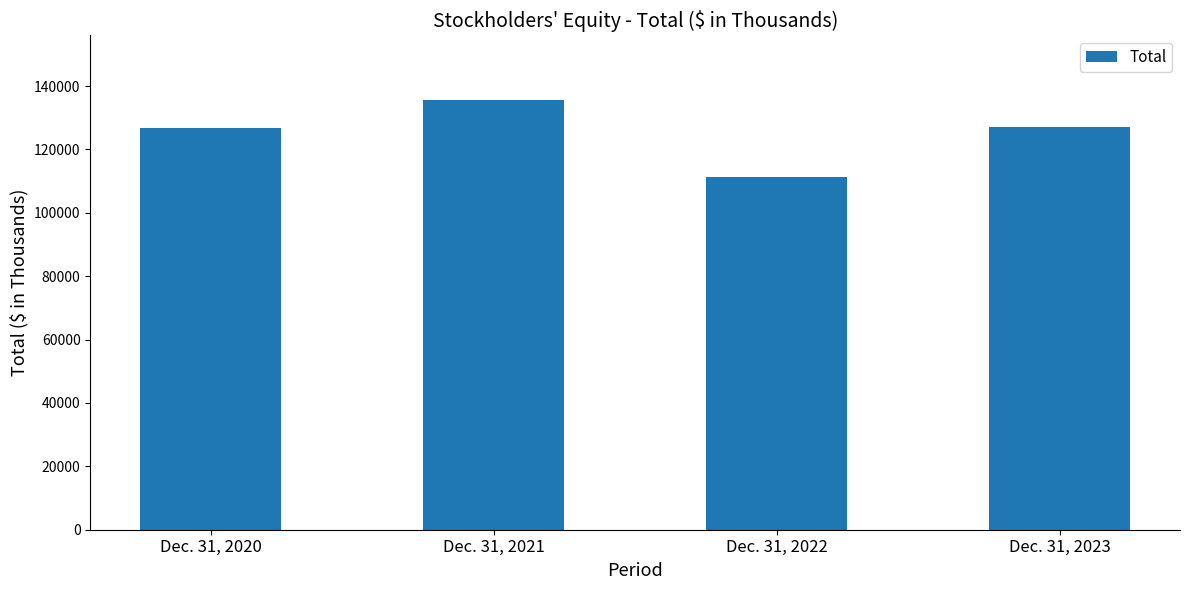

What value does the data have at Dec. 31, 2023, to the nearest 50?

126900